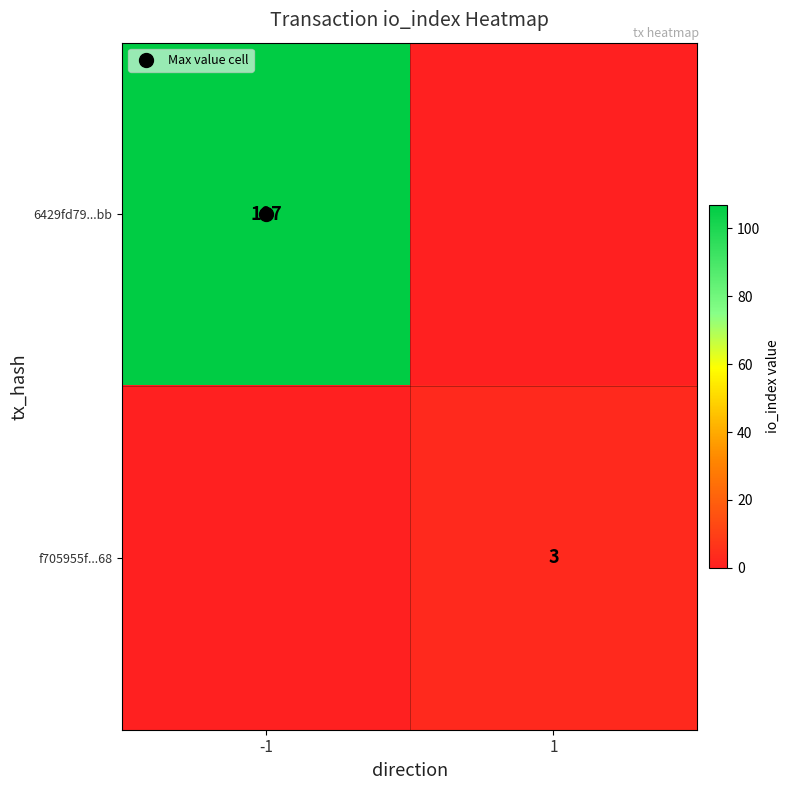

Rank the categories by 6429fd79...bb value from lowest to highest.

1, -1